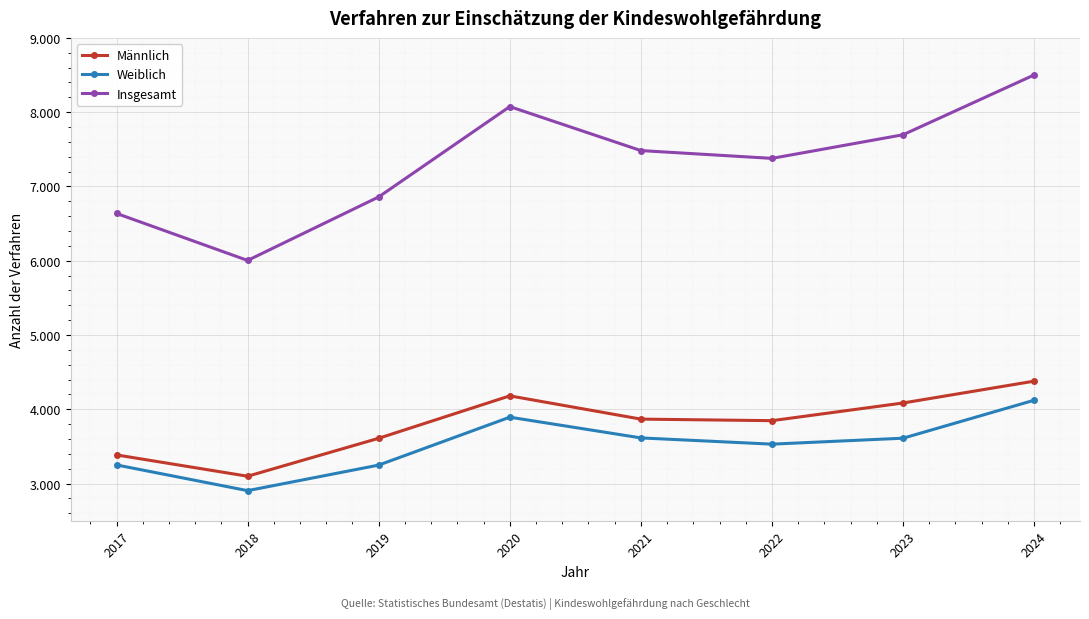

What are all the series names shown in the legend?

Männlich, Weiblich, Insgesamt